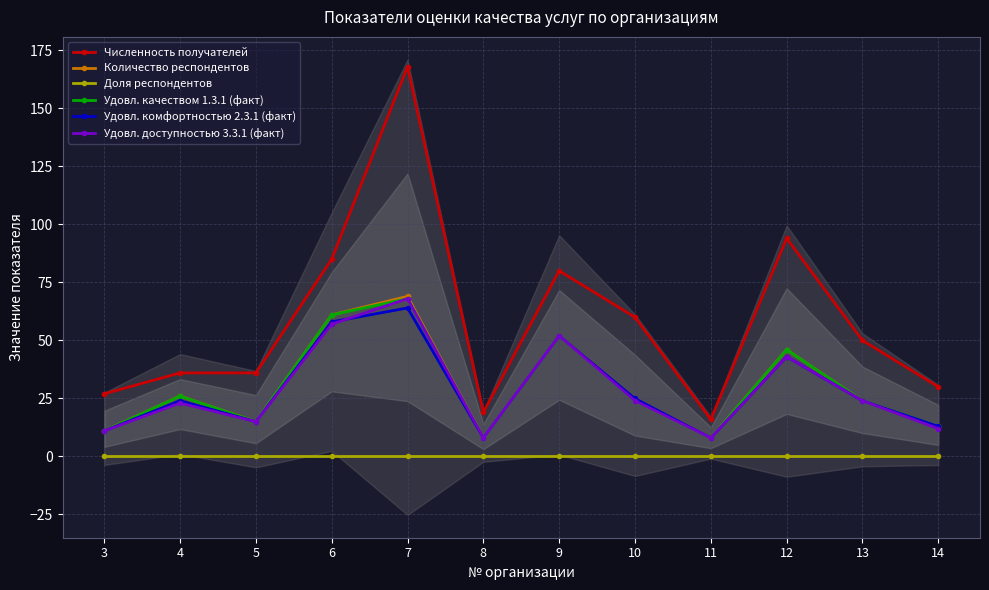

Where does the Удовл. доступностью 3.3.1 (факт) series first go above 24?

6